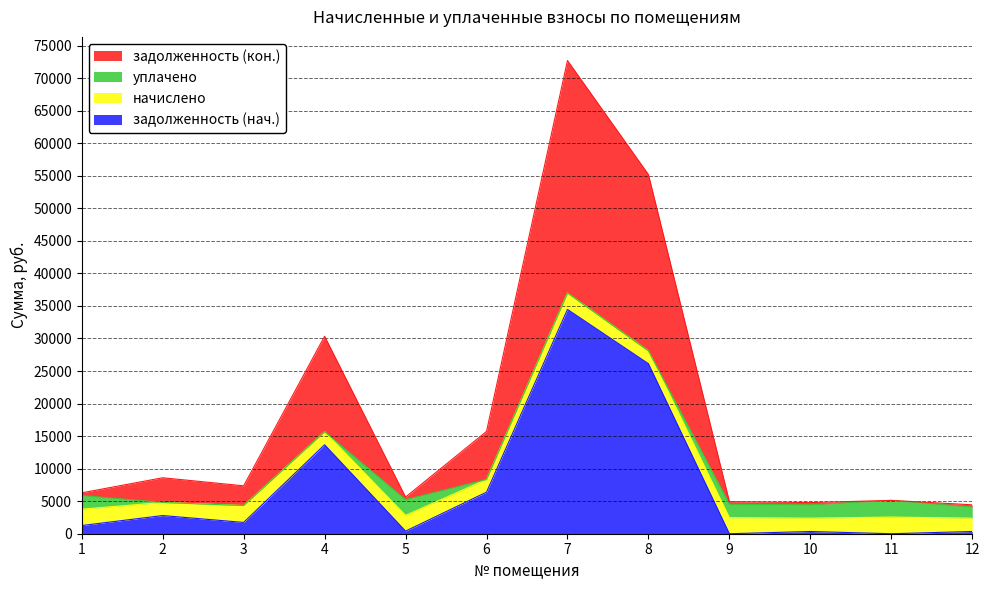

The задолженность (нач.) series shows 6388.0 at 6. True or false?

True